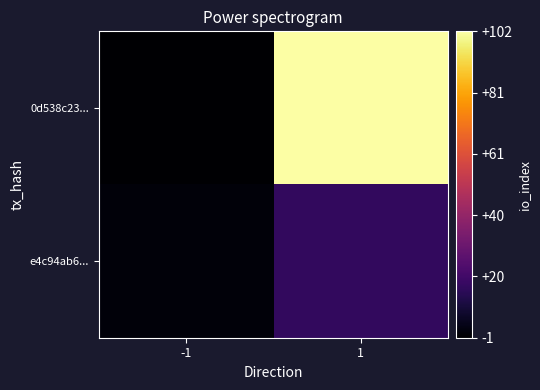

Rank the series at -1 from lowest to highest value.

0d538c23..., e4c94ab6...